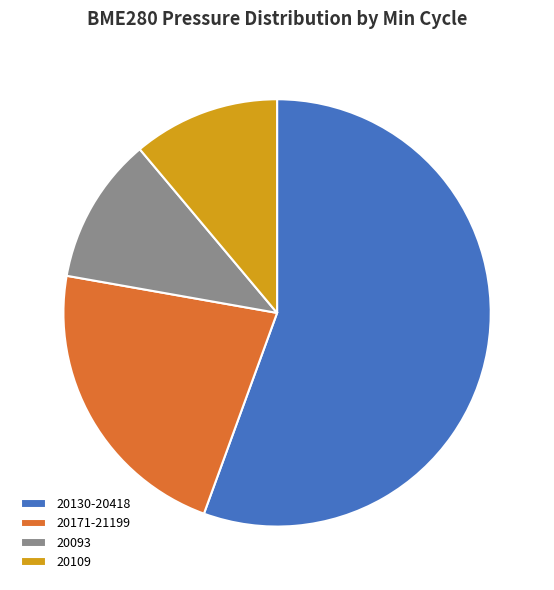

Approximately how many times larger is the value at 20093 compared to 20109?

1.0